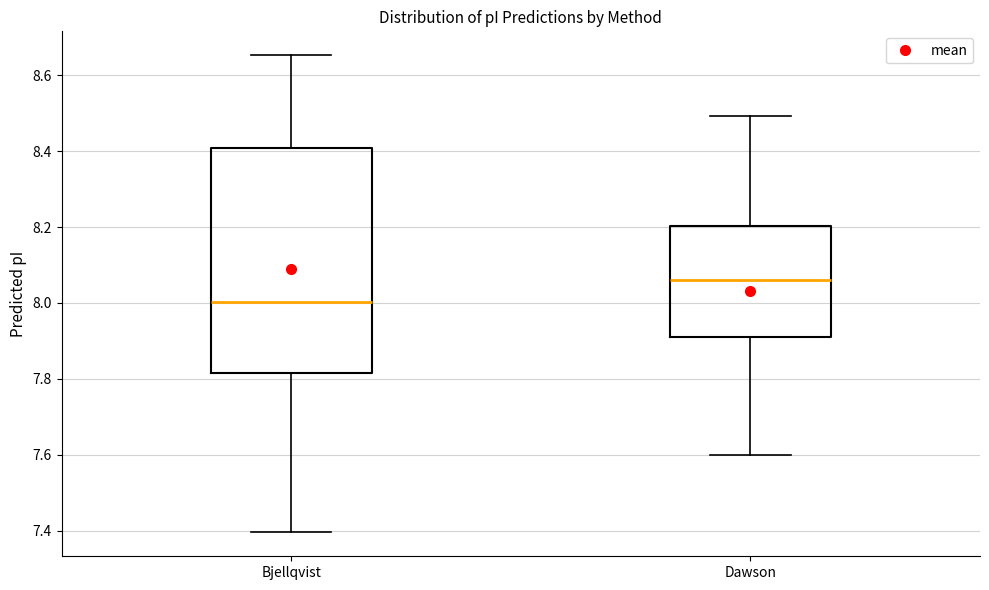

Reading left to right, read every box against the y-axis: the position of its median line, the range the box covers, and the ends of its whiskers. The values are not printed on the chart, so give them approximately, as read against the axis.

Bjellqvist: median 8.00, box 7.82 to 8.40, whiskers 7.40 to 8.66
Dawson: median 8.06, box 7.92 to 8.20, whiskers 7.60 to 8.50